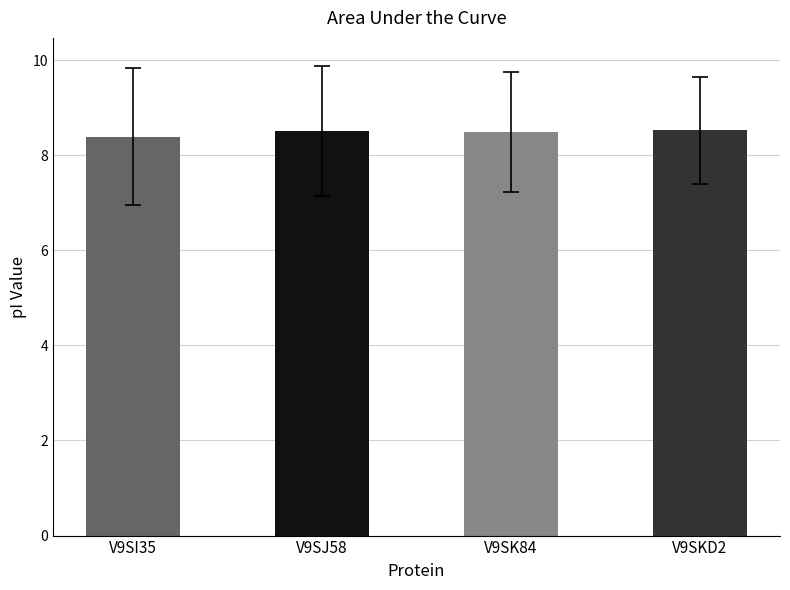

What is the label of the 3rd bar from the right?

V9SJ58